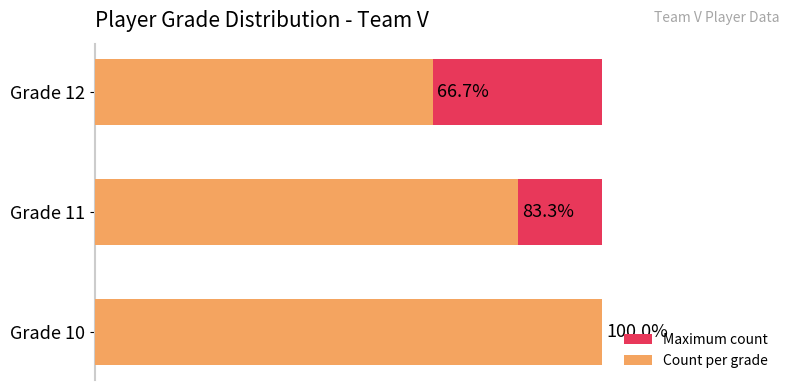

Between 1 and 2, which series saw the biggest shift?

Count per grade